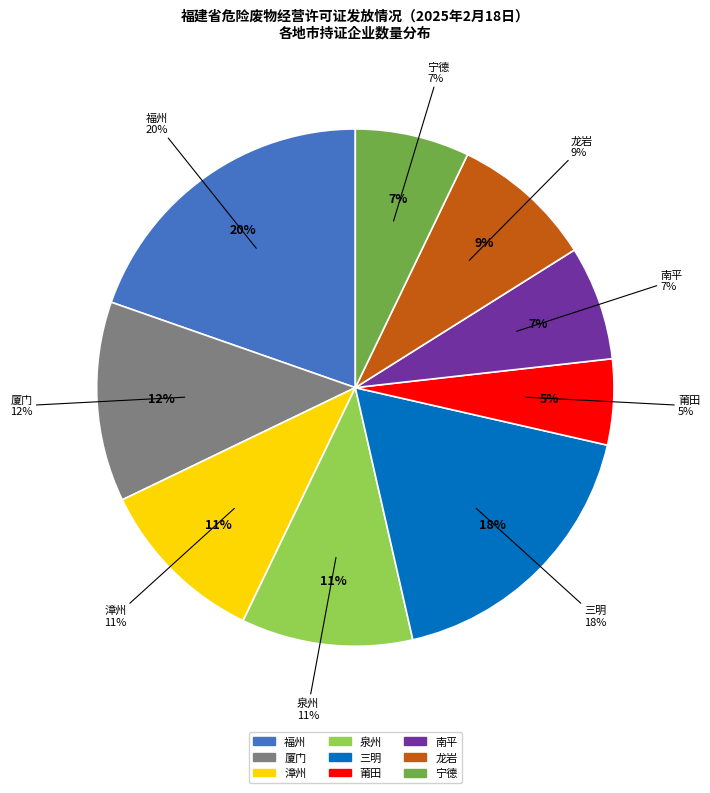

Between 福州 and 三明, which is larger?

福州